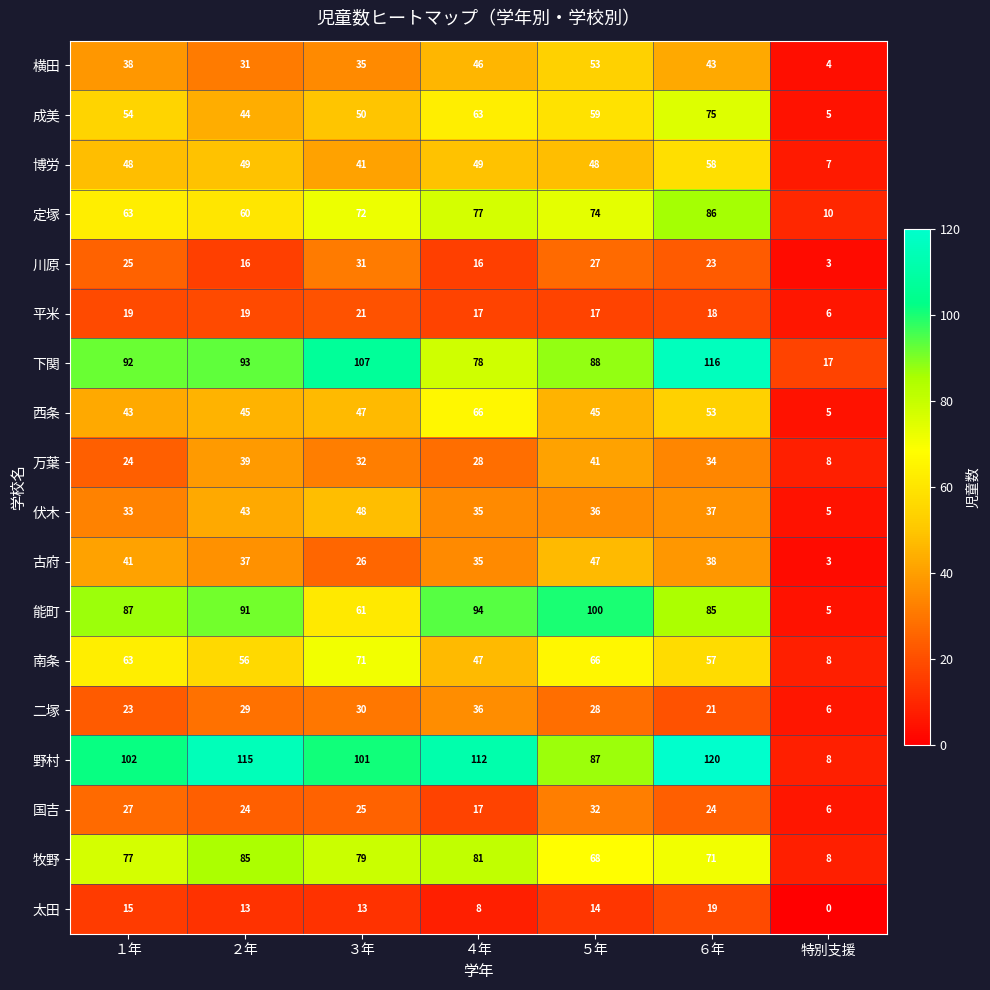

How many series are shown in this chart?

18